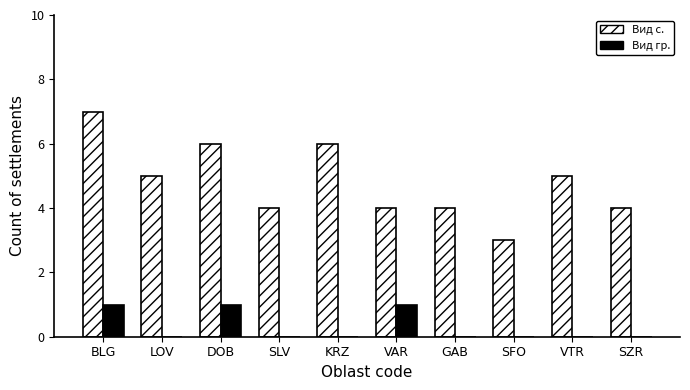

How many categories are shown in the chart?

10